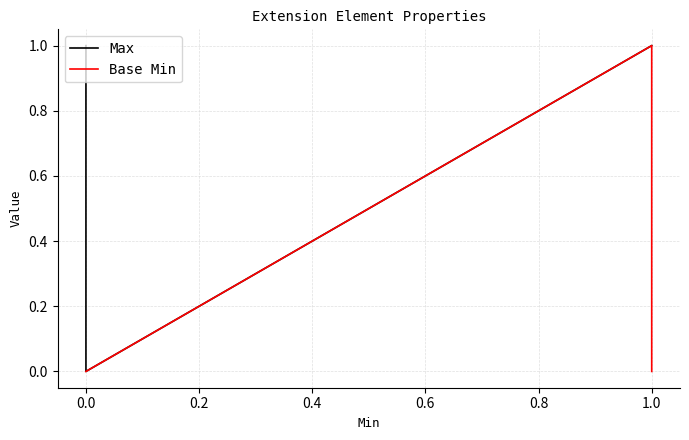

Does the chart display data point markers on the line(s)?

No